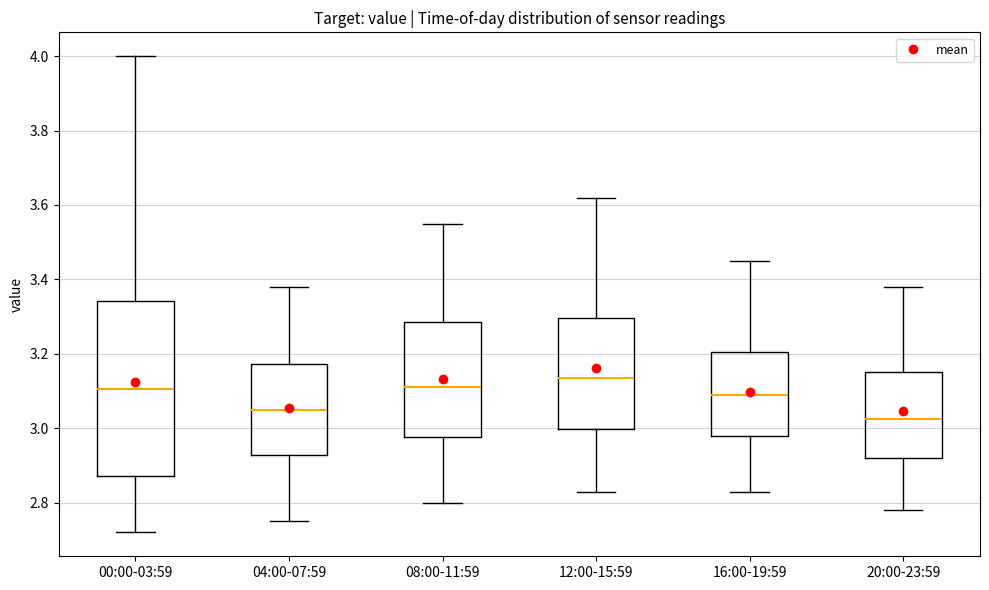

Where does the lower whisker of the box for 00:00-03:59 end on the y-axis? The values are not printed on the chart, so give them approximately, as read against the axis.

2.72